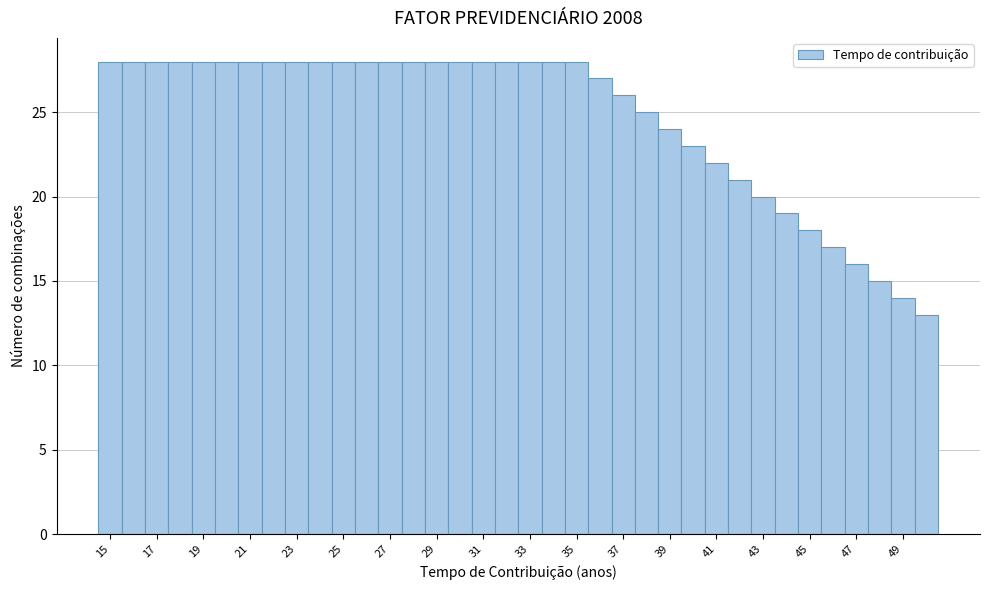

How tall is the bar that spans 26.5 to 27.5 on the x-axis? Neither the bar edges nor the heights are printed on the chart, so give them approximately, as read against the axes.

28